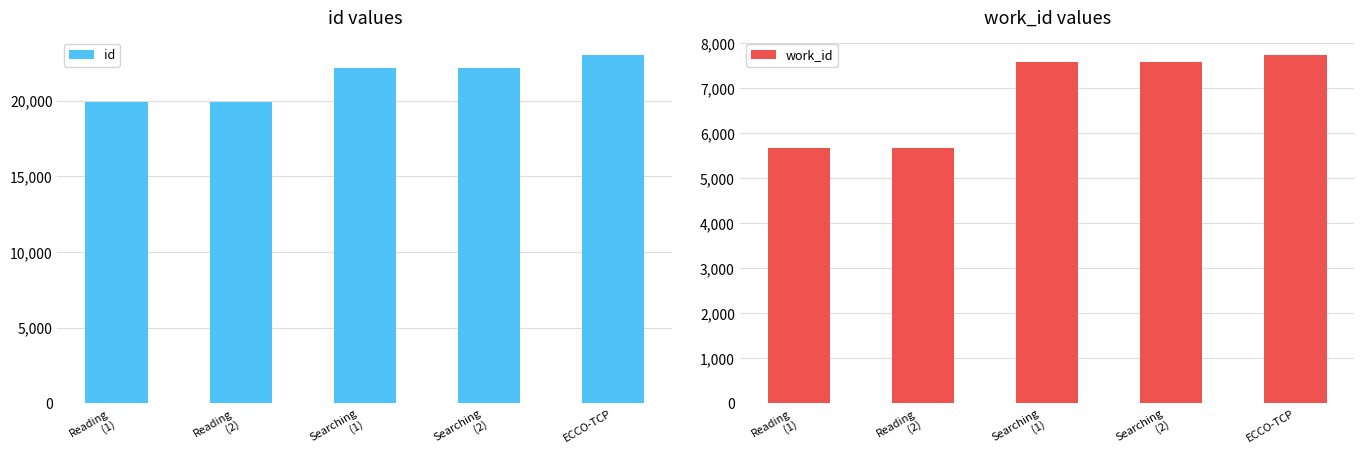

How many values in the id series are below 22162?

2